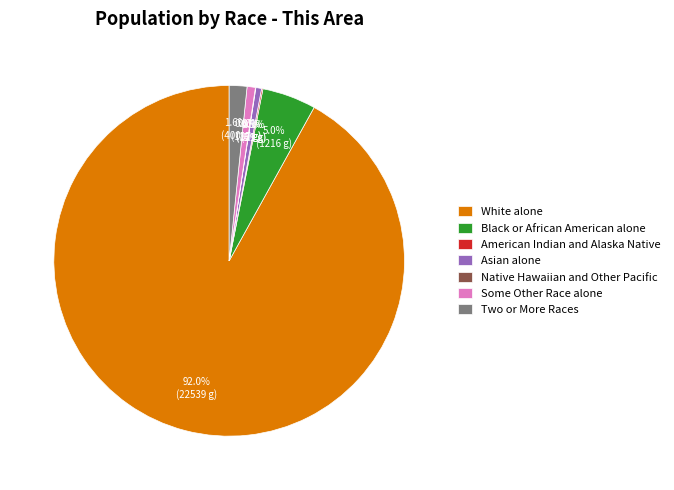

Is there a majority slice in this chart?

Yes